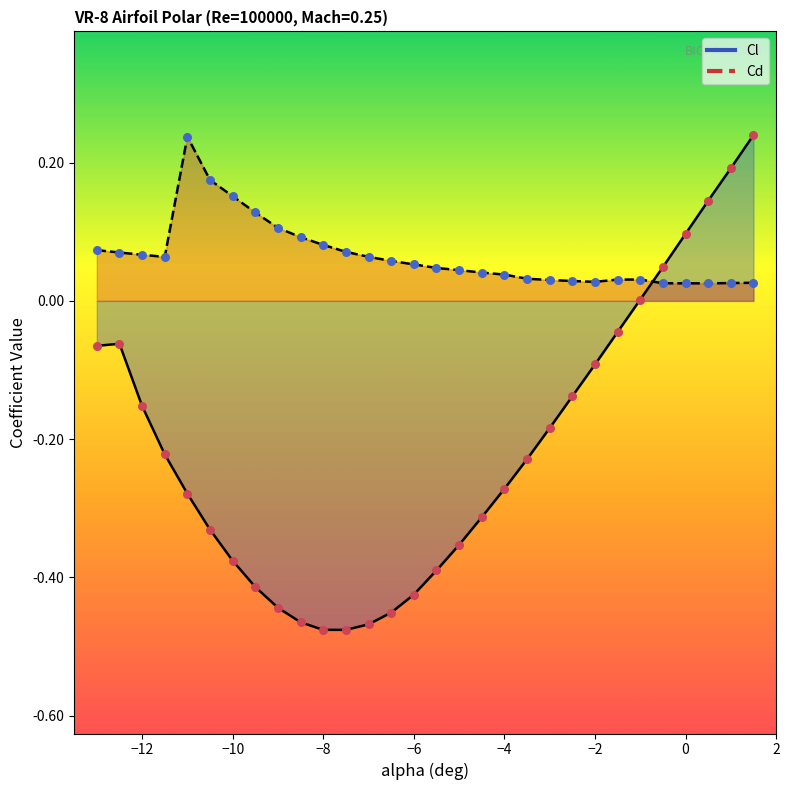

Is the value of Cd at 1.5 greater than the value of Cl at -7.5?

Yes